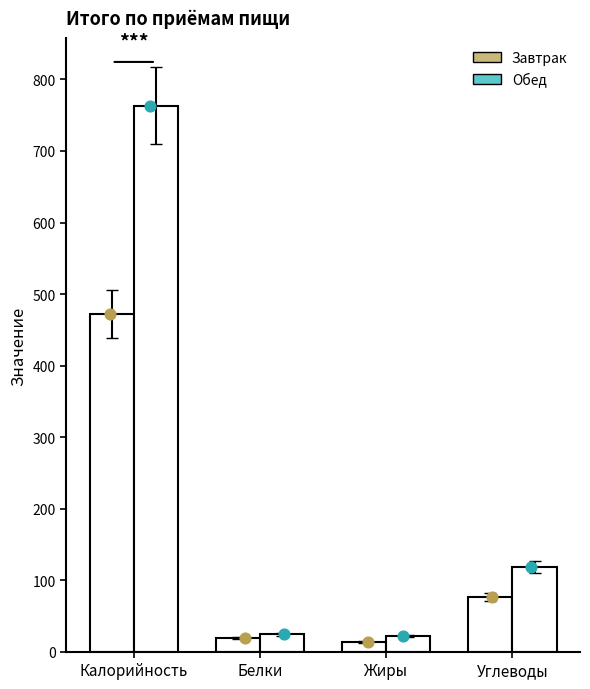

What is the total value across all series at Углеводы?

194.7